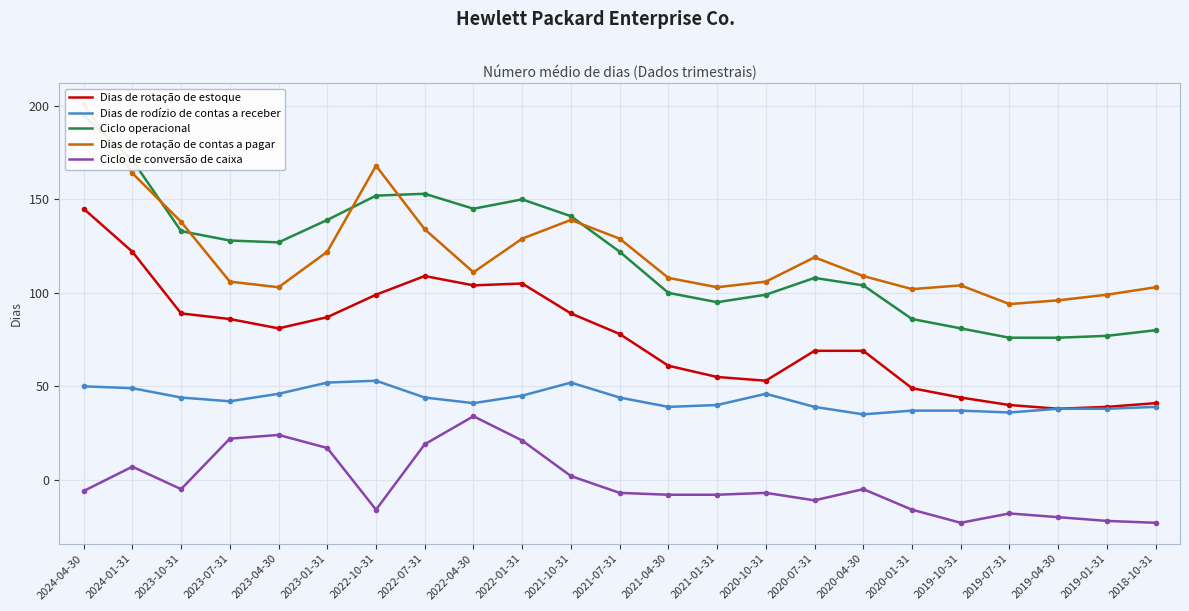

The Ciclo de conversão de caixa series shows -25 at 2022-10-31. True or false?

False